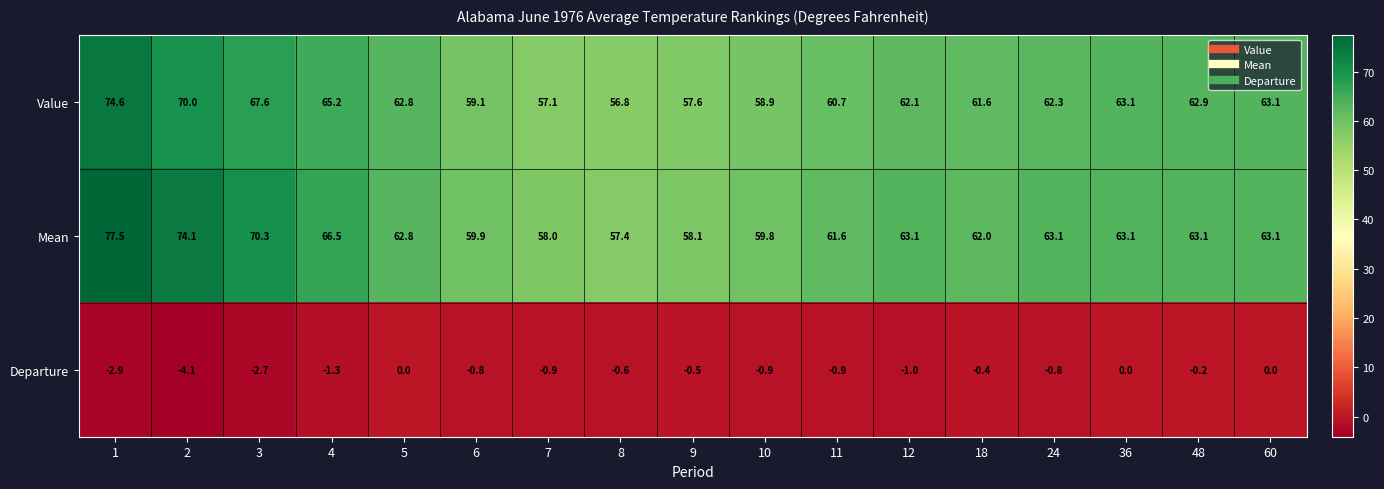

Count the number of data series in this chart.

3